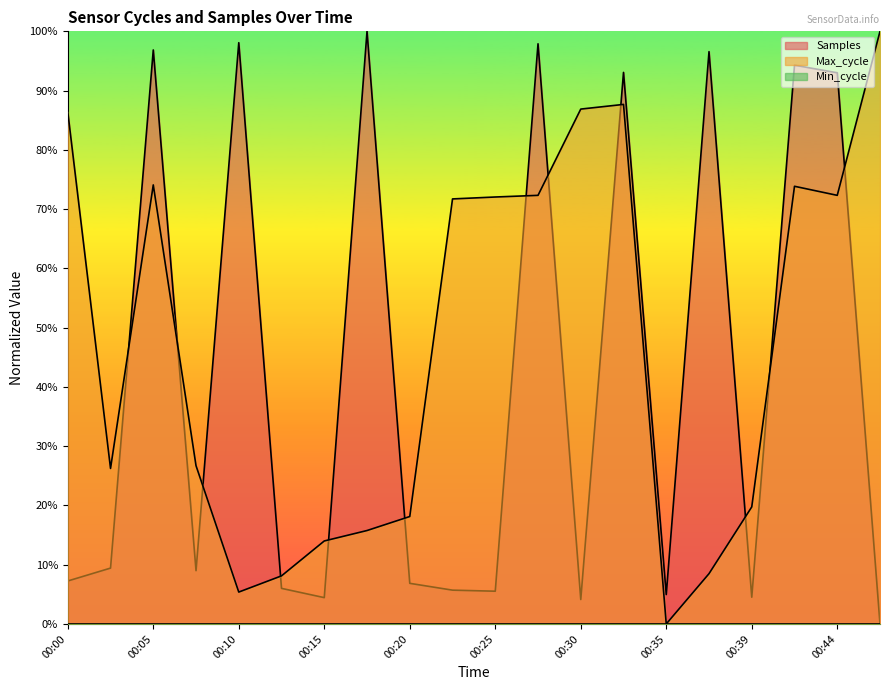

Reading right to left, list all the values displayed in this chart.

Samples: 0.0	93.0	94.3	4.5	96.6	5.0	93.1	4.1	97.9	5.5	5.7	6.9	100.0	4.4	6.0	98.1	9.0	96.9	9.4	7.2
Max_cycle: 100.0	72.3	73.9	19.7	8.5	0.0	87.7	86.9	72.3	72.0	71.7	18.1	15.8	14.0	8.1	5.4	26.7	74.1	26.2	86.4